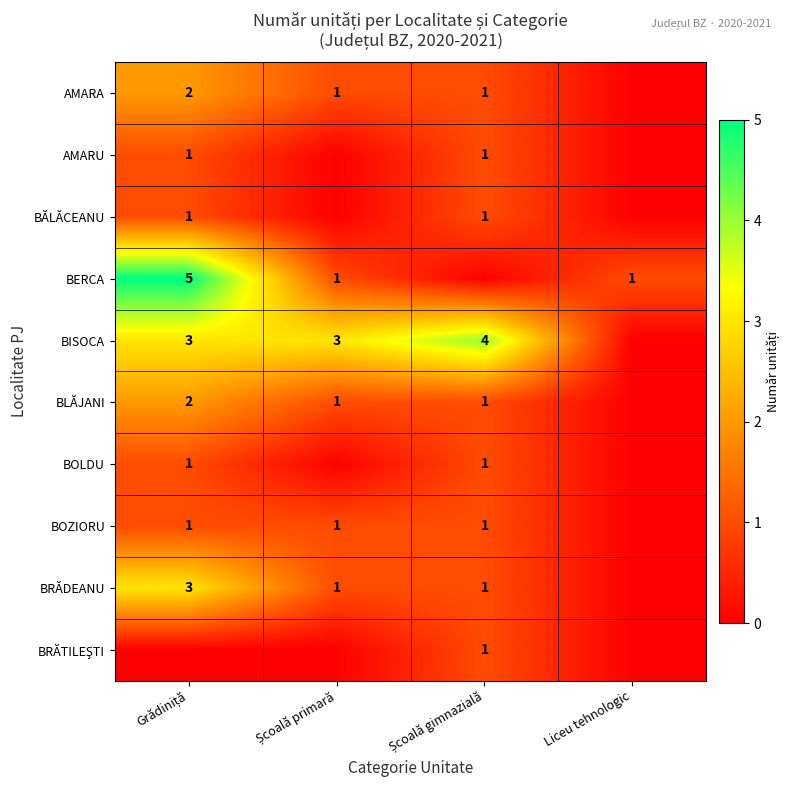

At which label does BISOCA reach its minimum?

Liceu tehnologic